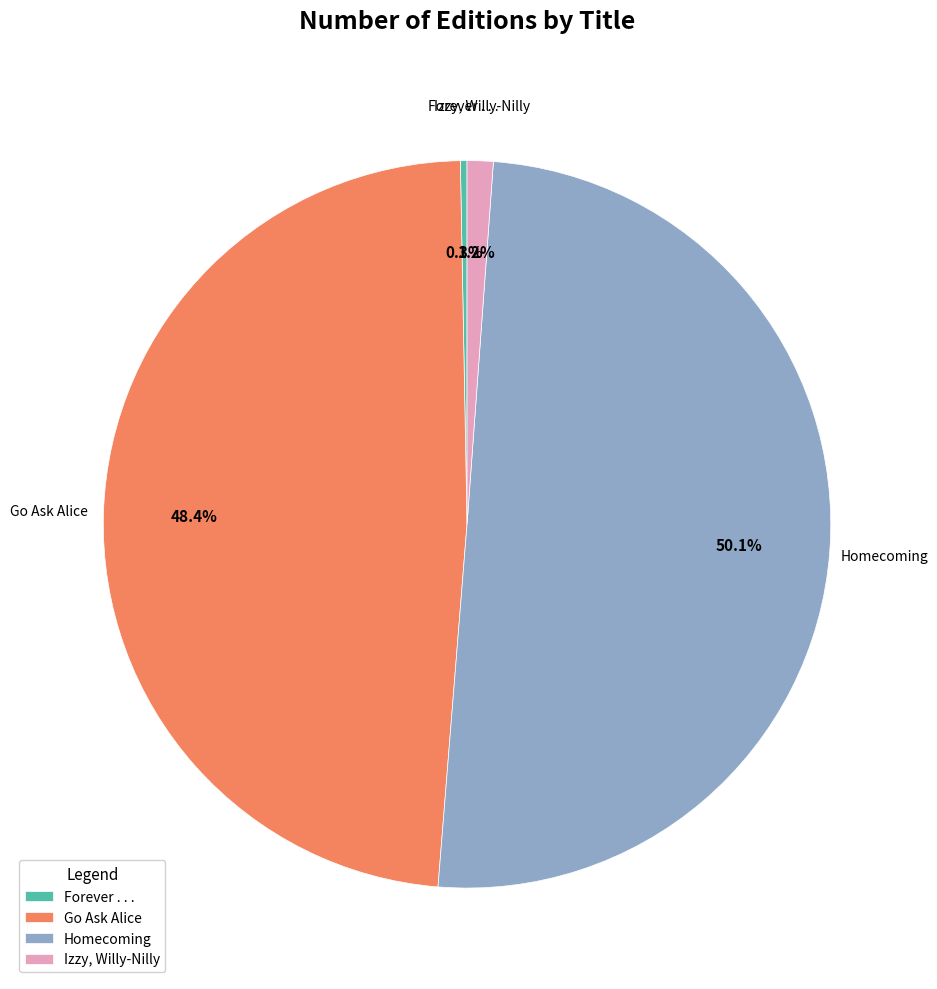

What is the ratio of the value at Izzy, Willy-Nilly to the value at Forever . . .?

3.9